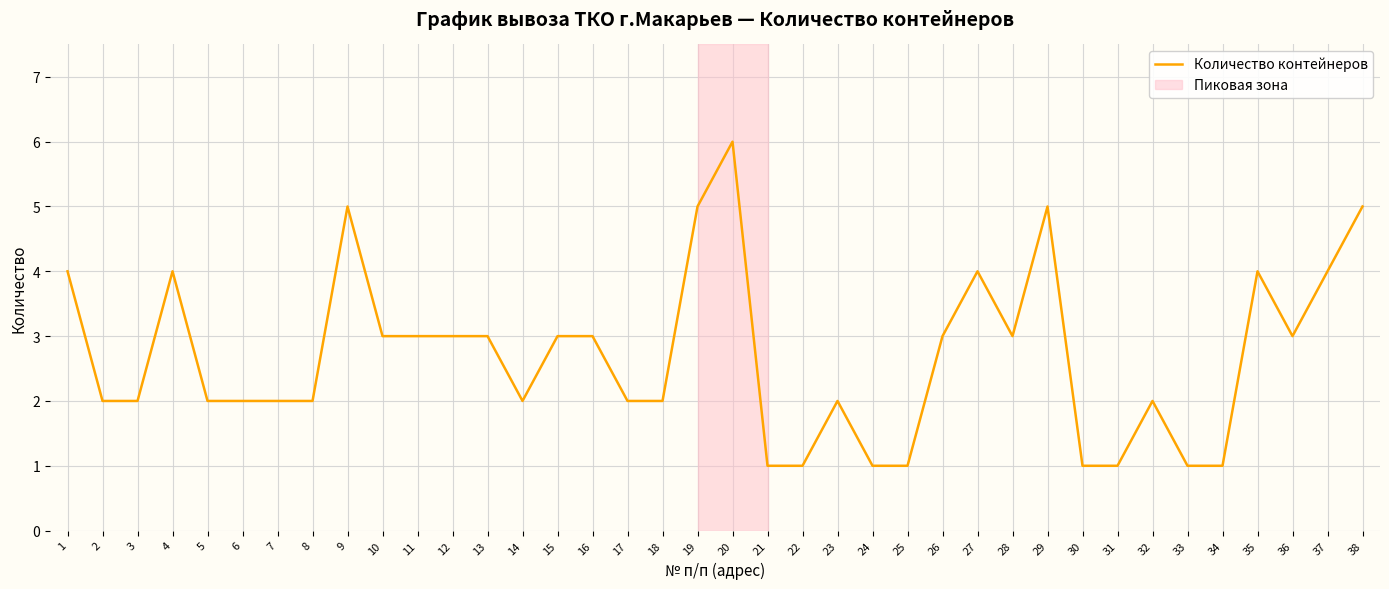

What is the sum of the values at 18 and 9?

7